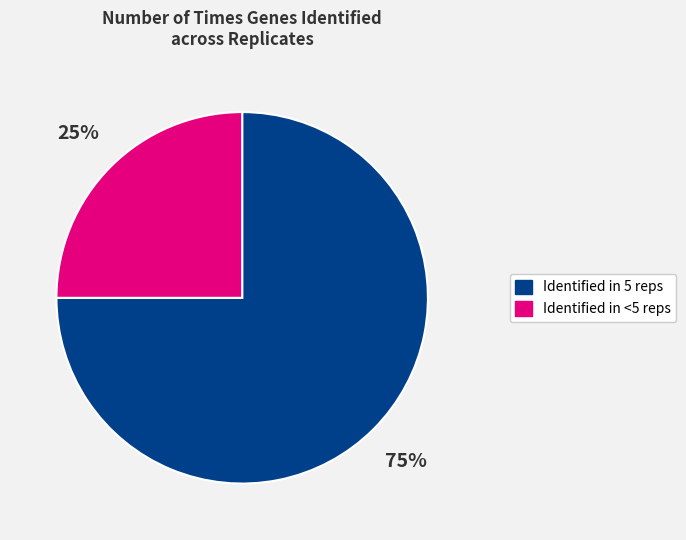

Does any single category account for the majority?

Yes